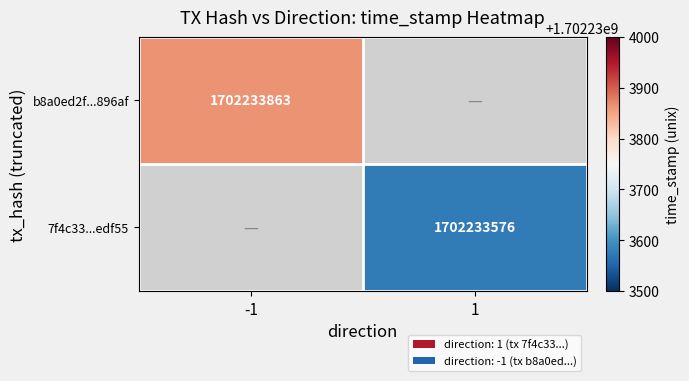

How many positive values does the b8a0ed2f4149a455c6e1d1ad80209c487e896af series have?

1